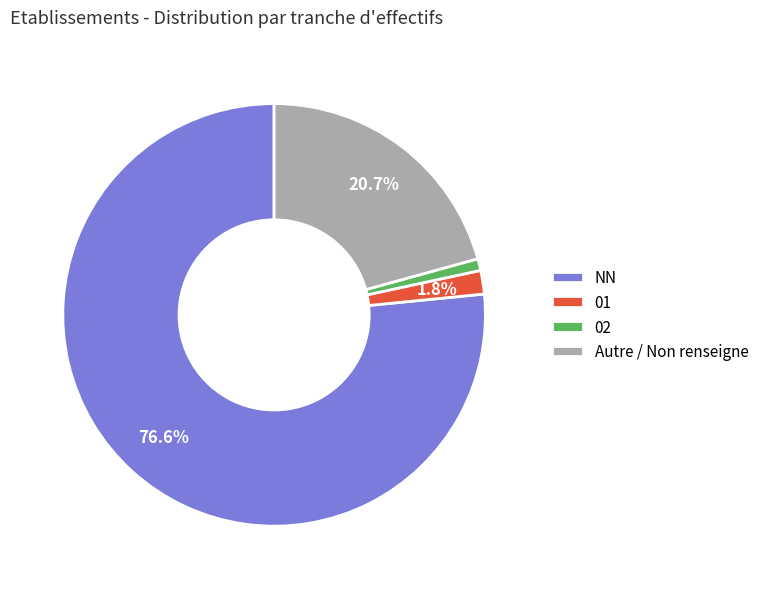

Rank the categories by value from lowest to highest.

02, 01, Autre / Non renseigne, NN